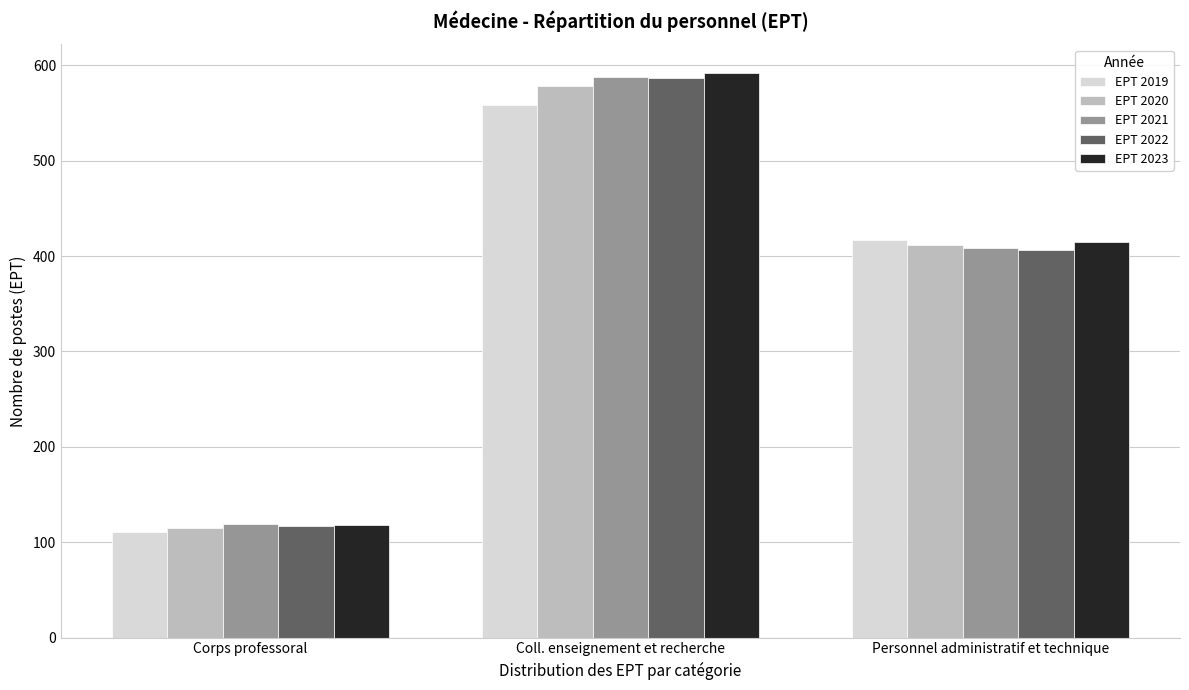

Reading left to right, extract all data points from this chart.

EPT 2019: 110.2	558.7	417.0
EPT 2020: 114.8	578.2	411.5
EPT 2021: 118.6	587.9	408.8
EPT 2022: 117.3	586.5	406.7
EPT 2023: 118.3	592.5	414.8